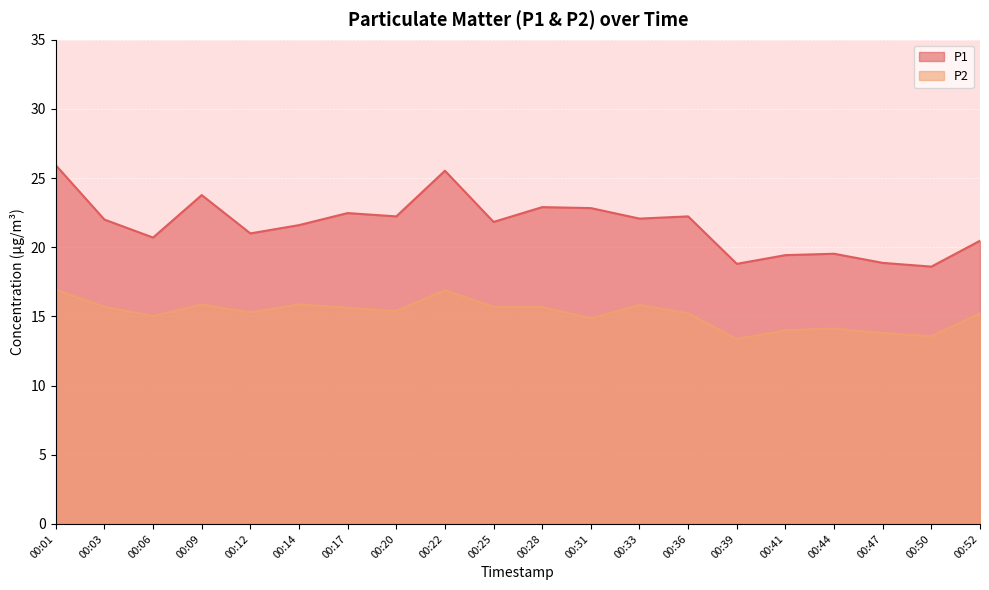

What is the sum of all P1 values?

432.8